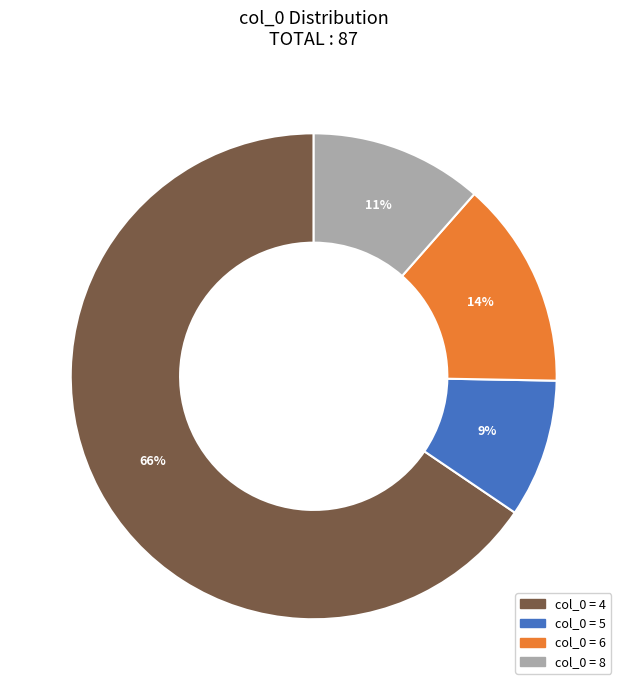

To the nearest percent, what is the average slice percentage?

25%